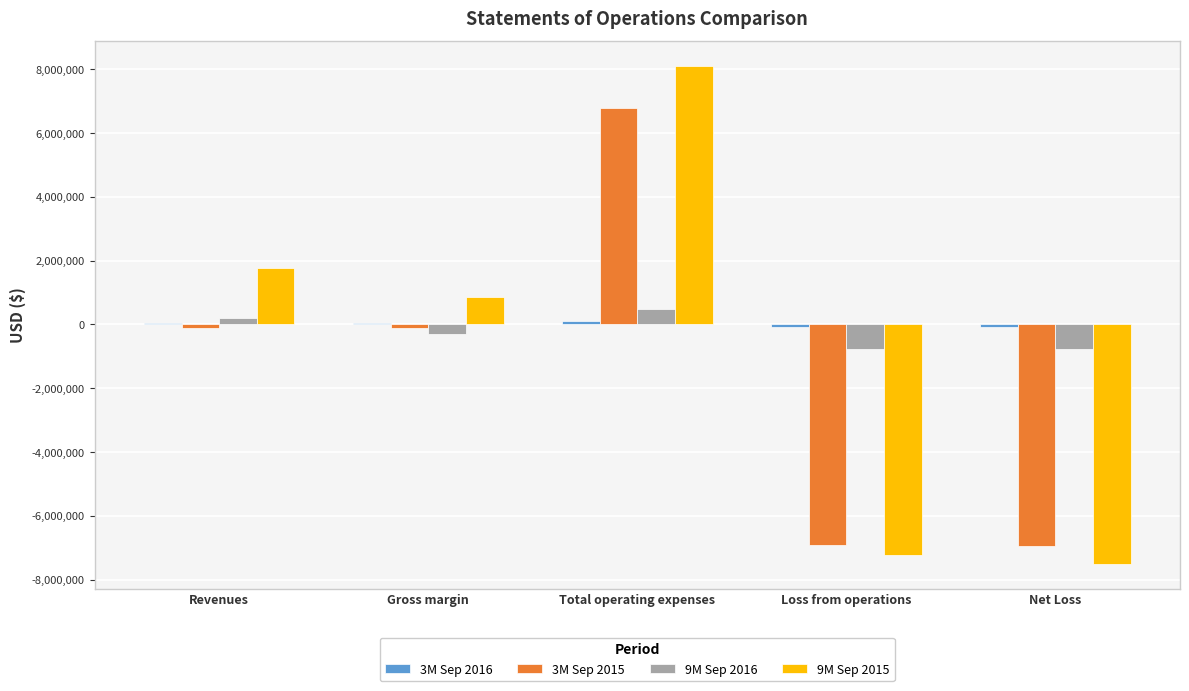

Which category has the highest value across all series?

Total operating expenses